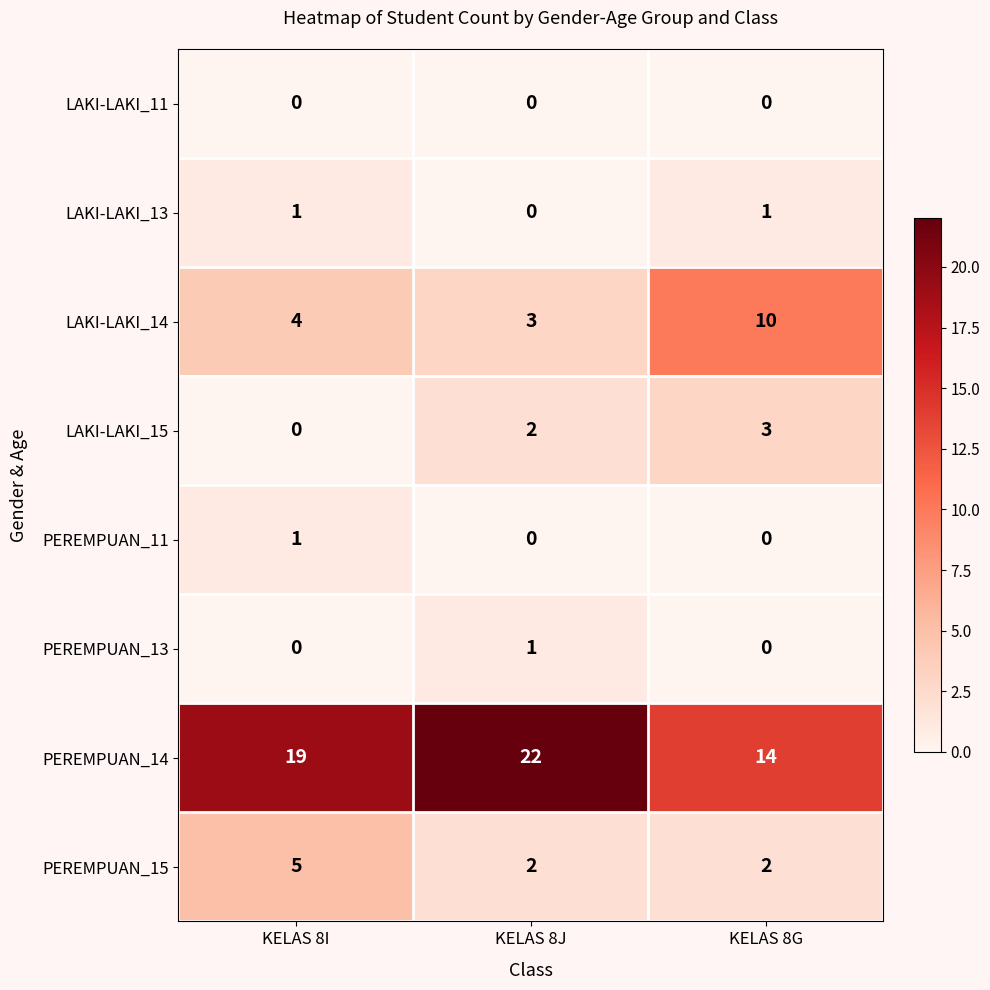

Count the PEREMPUAN_14 values in the range 14 to 22.

3